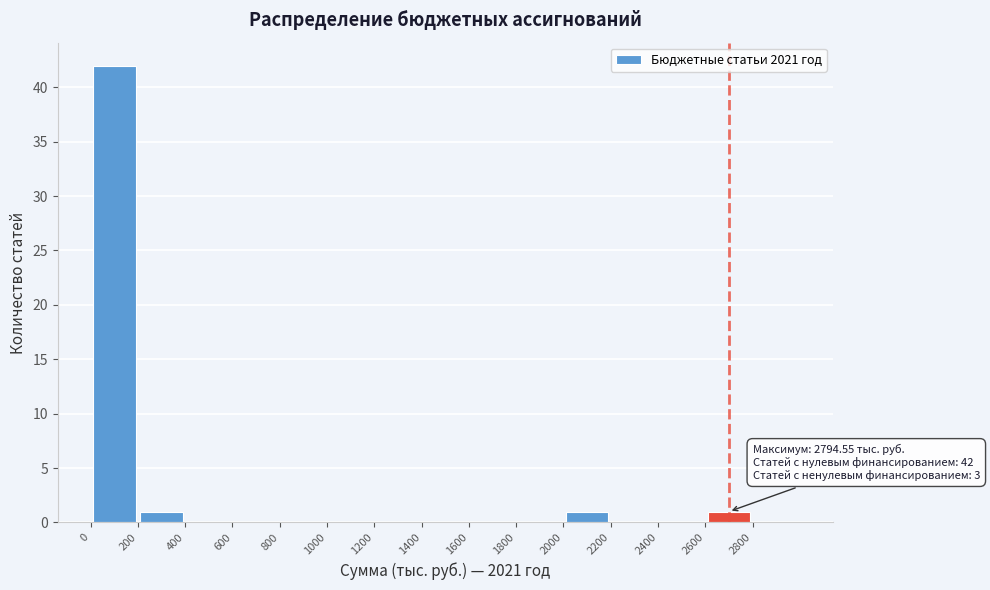

Which range on the x-axis has the tallest bar?

0 to 200